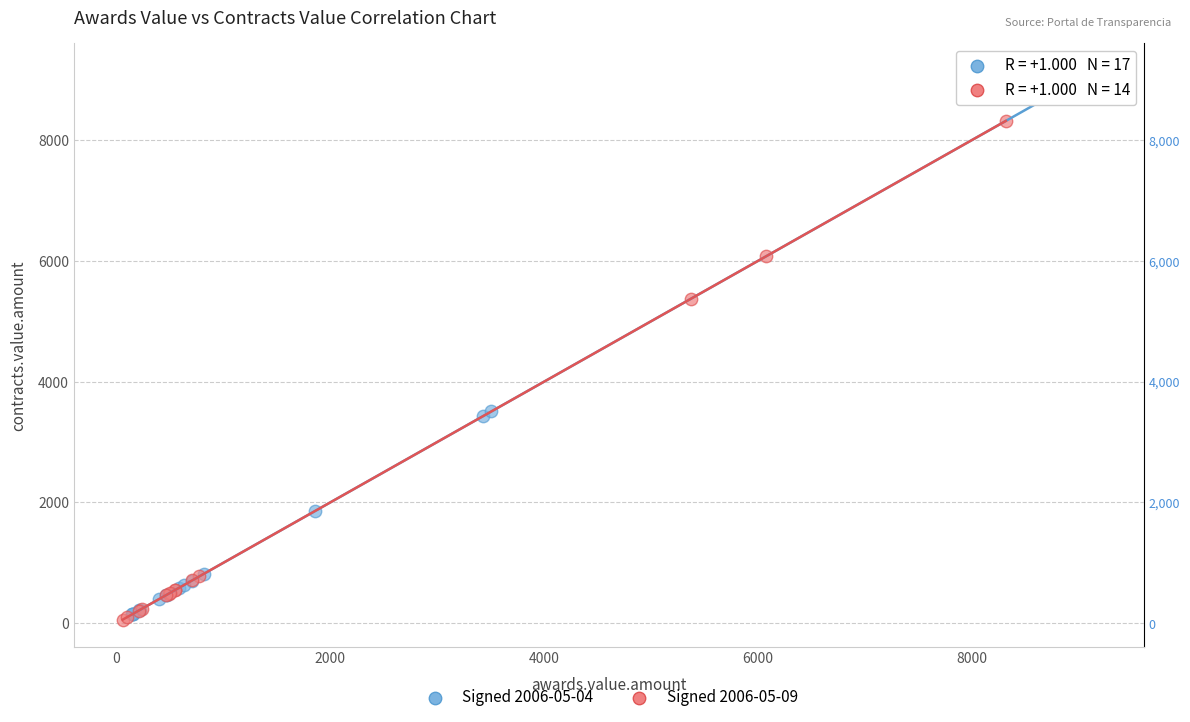

Which series has the largest Y range (max minus min)?

Signed 2006-05-04